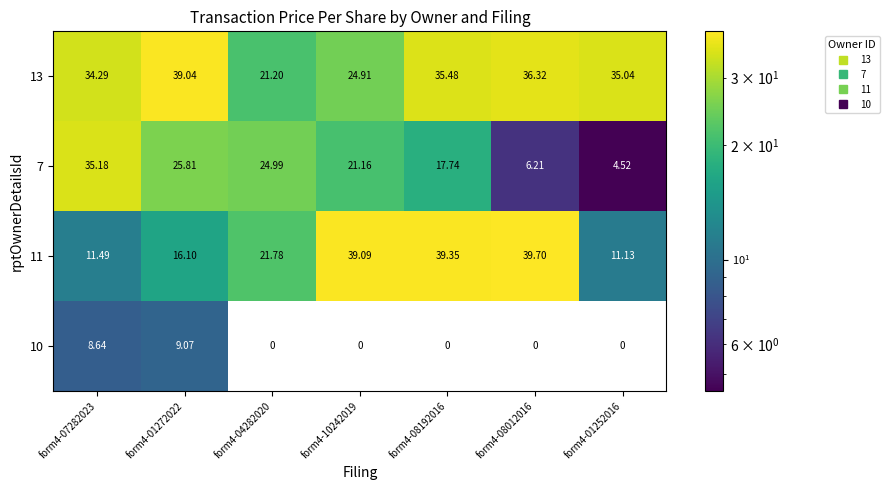

Between form4-10242019 and form4-01252016, which series saw the biggest shift?

11